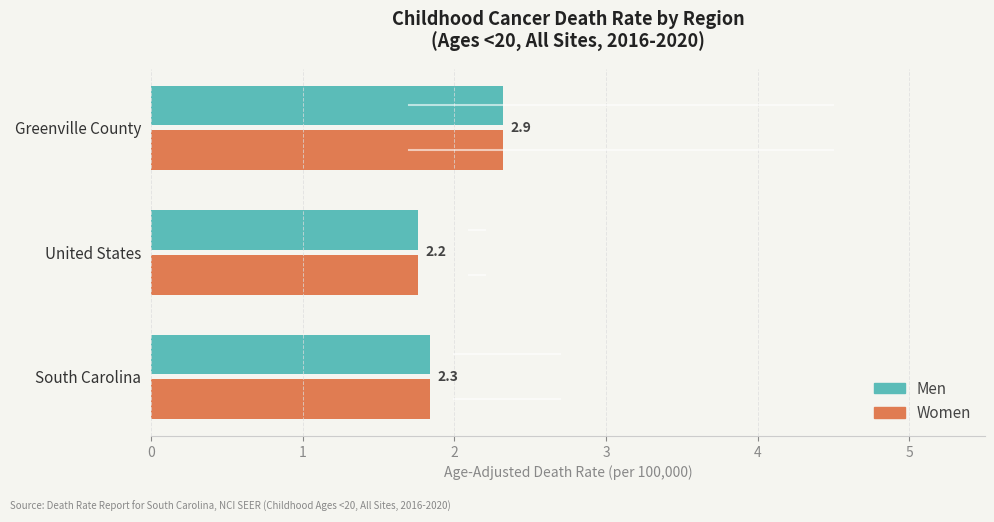

Between United States and Greenville County, which is larger?

Greenville County